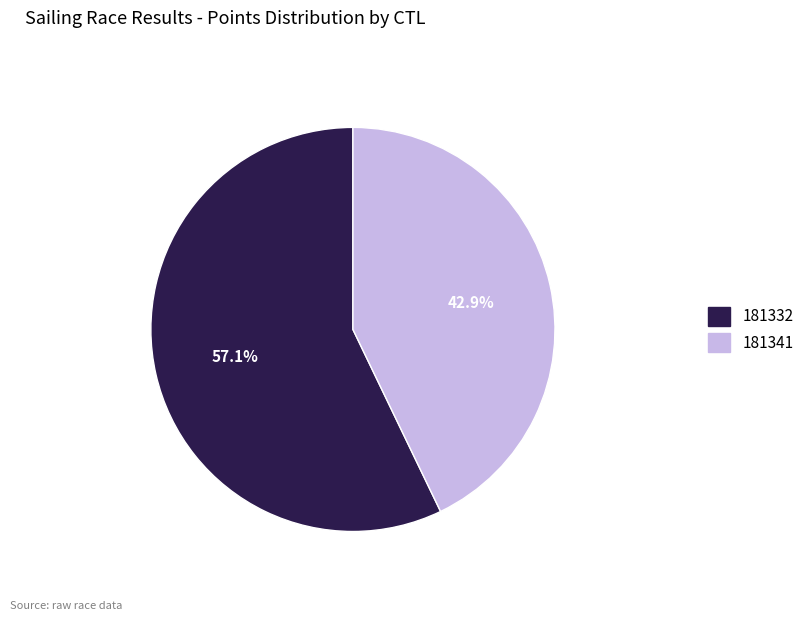

How much of the chart is everything except 181341?

57.1%